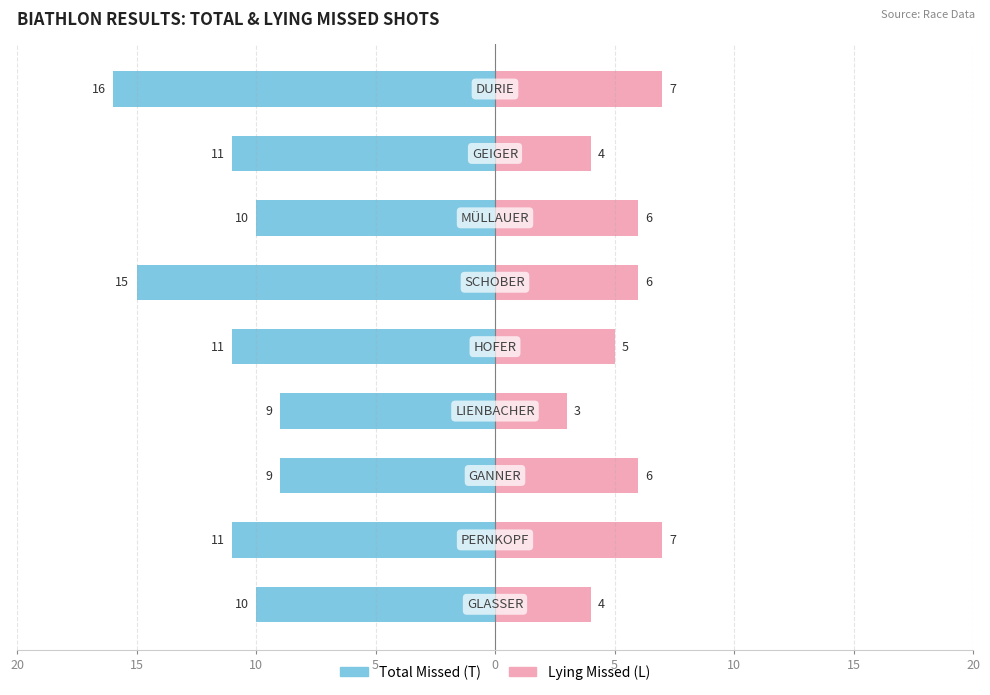

Reading left to right, extract all data points from this chart.

Total Missed (T): 20=-10	15=-11	10=-9	5=-9	0=-11	5=-15	10=-10	15=-11	20=-16
Lying Missed (L): 20=4	15=7	10=6	5=3	0=5	5=6	10=6	15=4	20=7